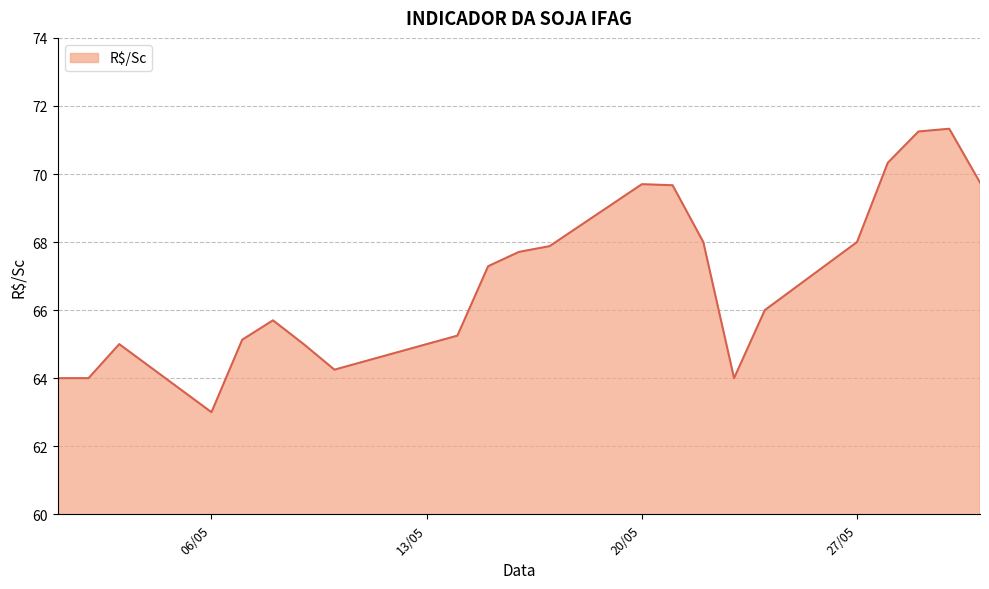

What is the greatest value displayed?

71.3